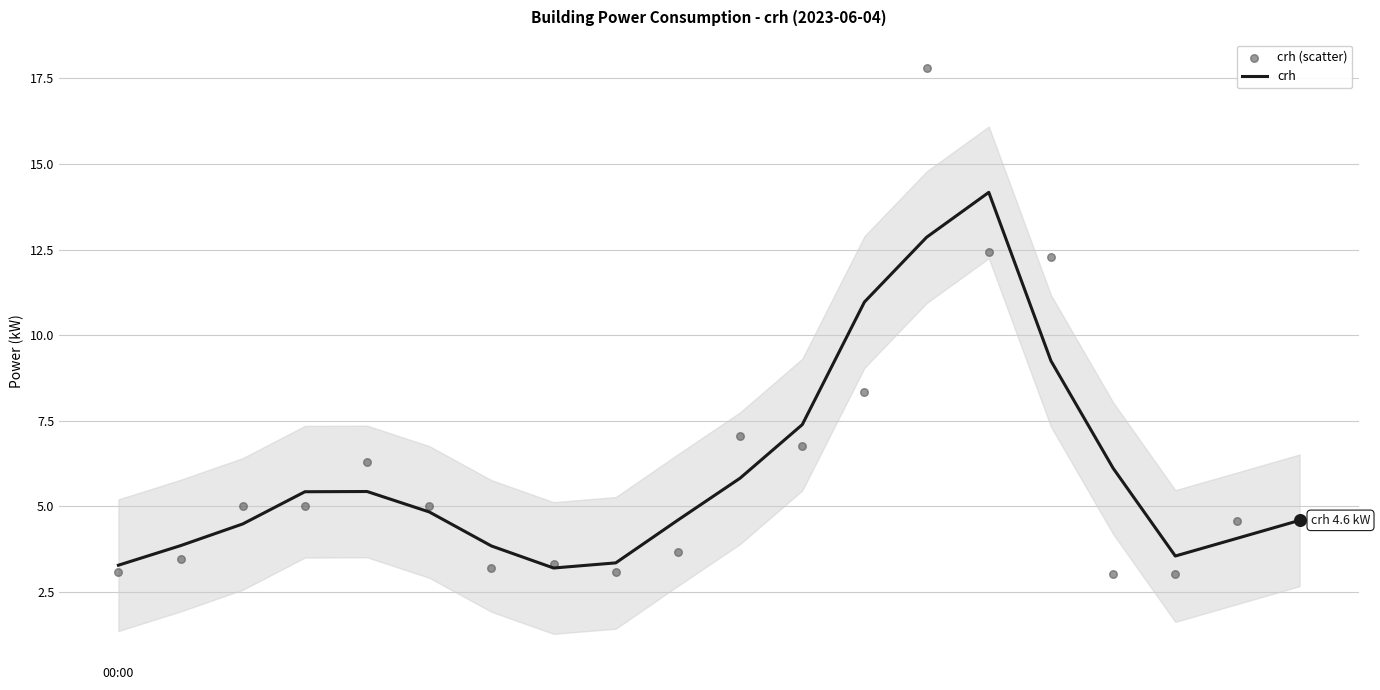

Which series has the largest total across all categories?

crh